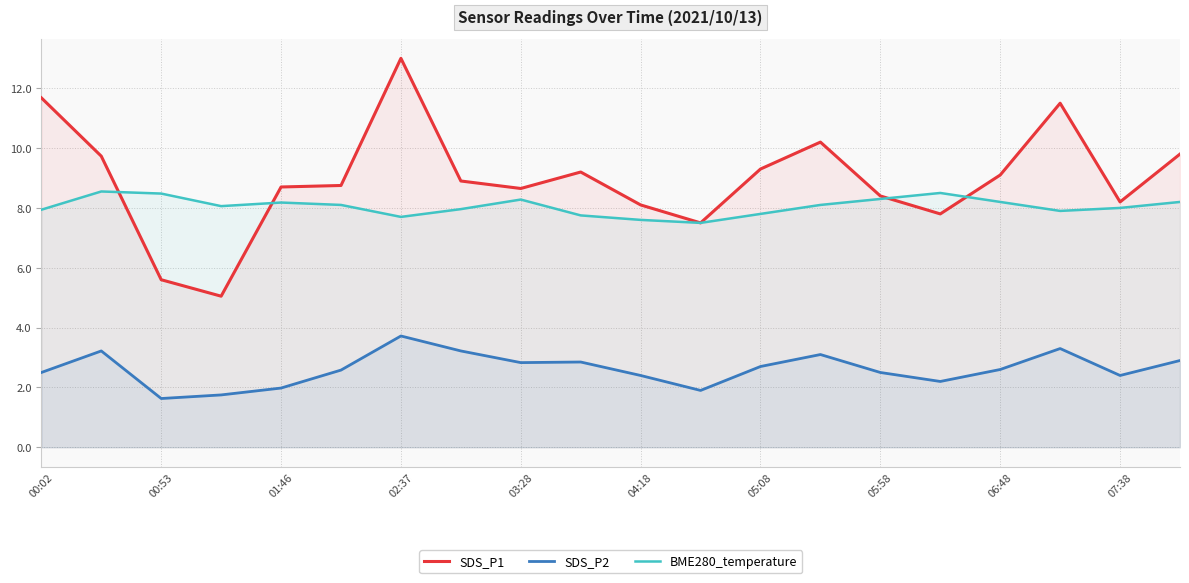

True or false: SDS_P1 has more than 1 interior local peaks.

True